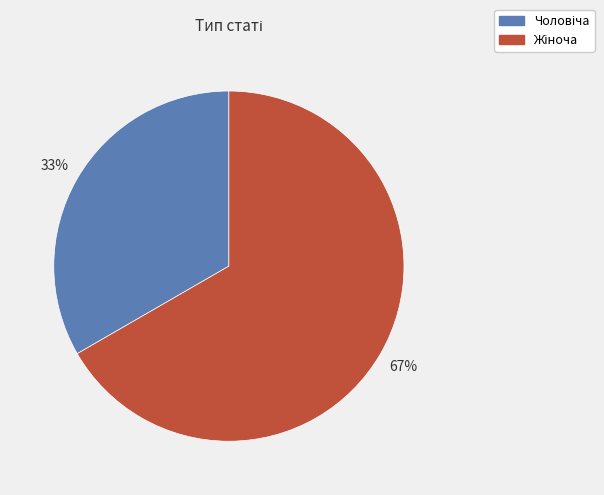

To the nearest percent, what is the average slice percentage?

50%